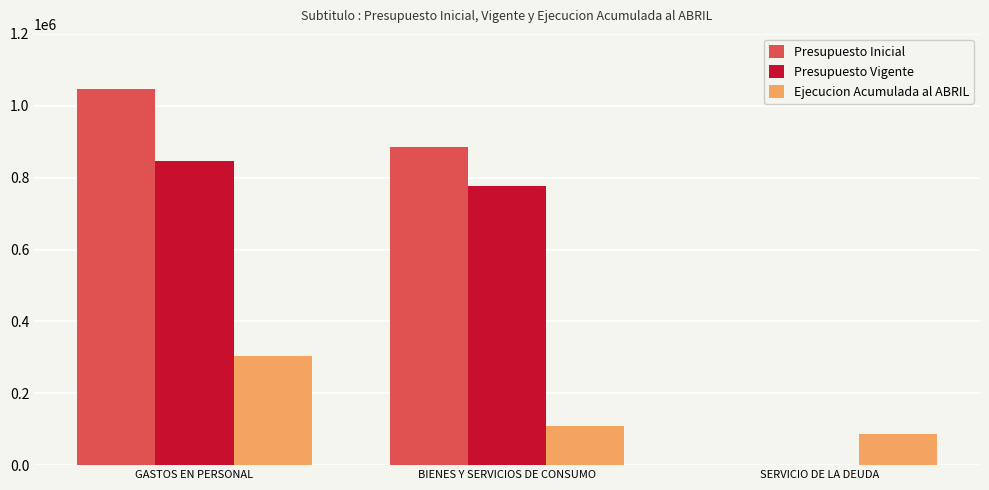

Count the Presupuesto Inicial values in the range 0 to 1046867.

3